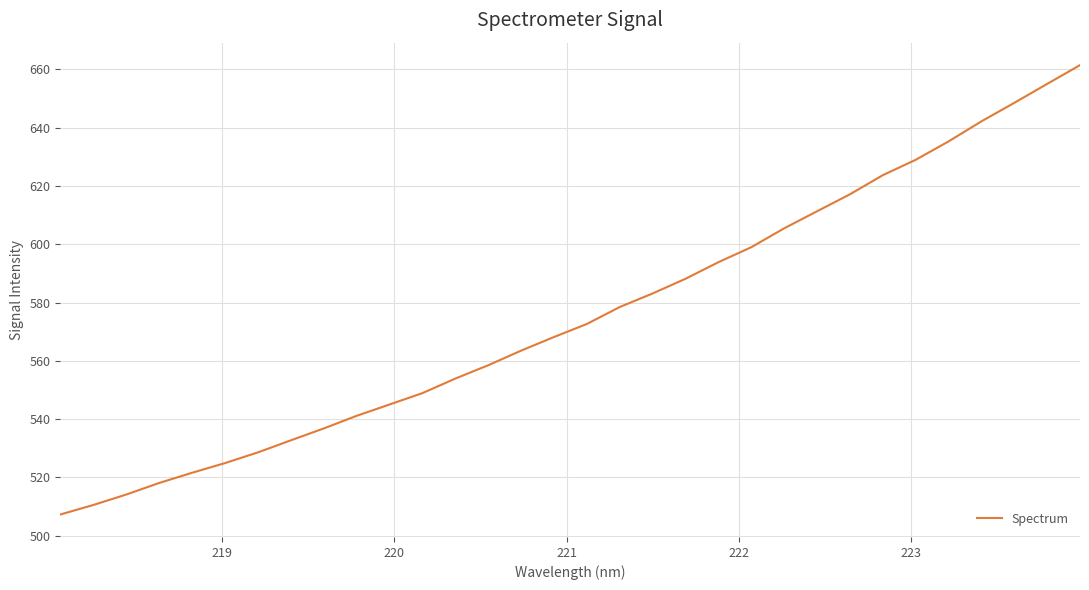

What is the greatest value displayed?

661.5